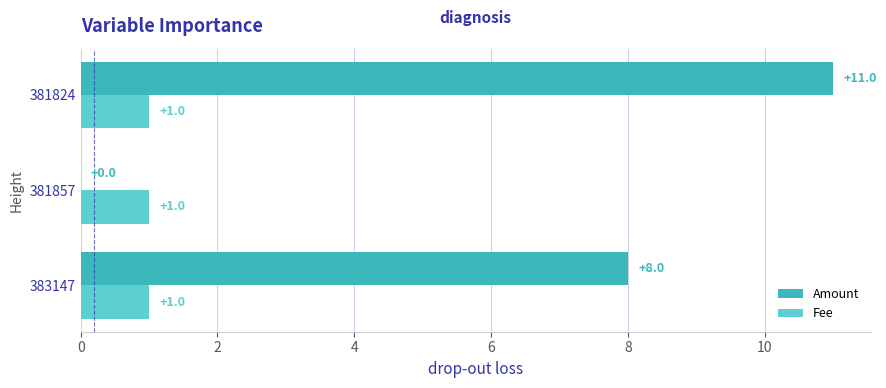

Count the number of categories in the chart.

3